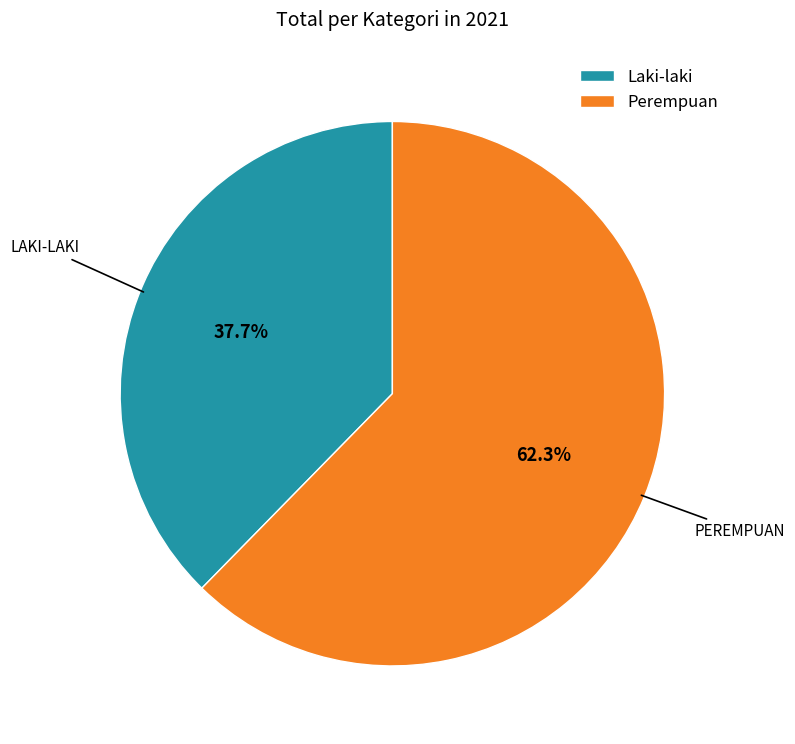

Which slice represents more than half of the pie?

Perempuan